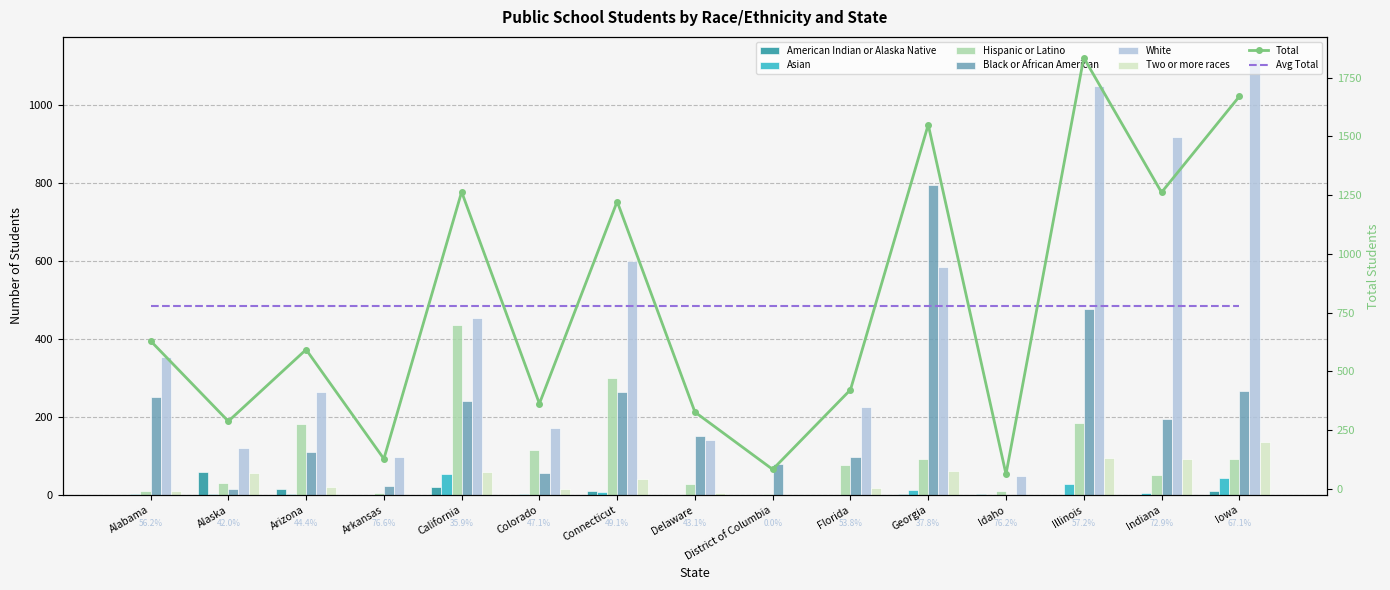

Is the value of American Indian or Alaska Native at Delaware greater than the value of Two or more races at Georgia?

No